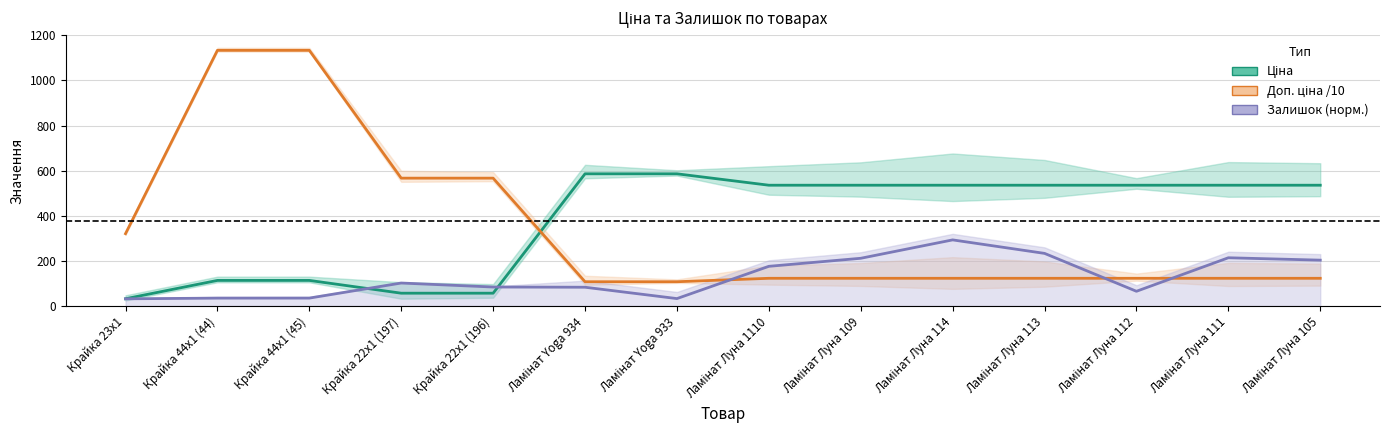

Reading left to right, extract all data points from this chart.

Ціна: Крайка 23x1=32.0	Крайка 44x1 (44)=113.3	Крайка 44x1 (45)=113.3	Крайка 22x1 (197)=56.7	Крайка 22x1 (196)=56.7	Ламінат Yoga 934=586.0	Ламінат Yoga 933=586.0	Ламінат Луна 1110=535.4	Ламінат Луна 109=535.4	Ламінат Луна 114=535.4	Ламінат Луна 113=535.4	Ламінат Луна 112=535.4	Ламінат Луна 111=535.4	Ламінат Луна 105=535.4
Доп. ціна /10: Крайка 23x1=320.5	Крайка 44x1 (44)=1133.4	Крайка 44x1 (45)=1133.4	Крайка 22x1 (197)=566.7	Крайка 22x1 (196)=566.7	Ламінат Yoga 934=107.4	Ламінат Yoga 933=107.4	Ламінат Луна 1110=122.7	Ламінат Луна 109=122.7	Ламінат Луна 114=122.7	Ламінат Луна 113=122.7	Ламінат Луна 112=122.7	Ламінат Луна 111=122.7	Ламінат Луна 105=122.7
Залишок (норм.): Крайка 23x1=31.8	Крайка 44x1 (44)=34.8	Крайка 44x1 (45)=34.9	Крайка 22x1 (197)=101.8	Крайка 22x1 (196)=84.1	Ламінат Yoga 934=83.1	Ламінат Yoga 933=32.8	Ламінат Луна 1110=175.8	Ламінат Луна 109=211.5	Ламінат Луна 114=293.0	Ламінат Луна 113=233.1	Ламінат Луна 112=65.1	Ламінат Луна 111=213.8	Ламінат Луна 105=203.2